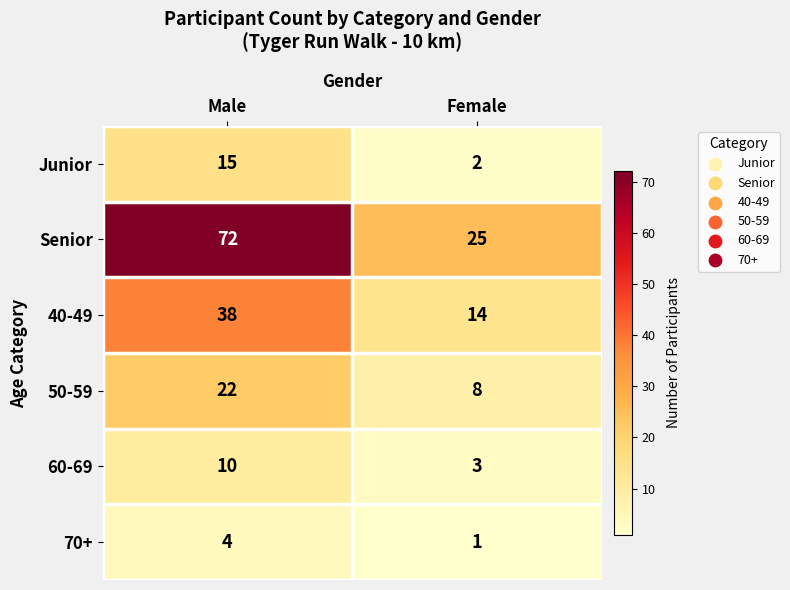

Rank the series at Male from highest to lowest value.

Senior, 40-49, 50-59, Junior, 60-69, 70+